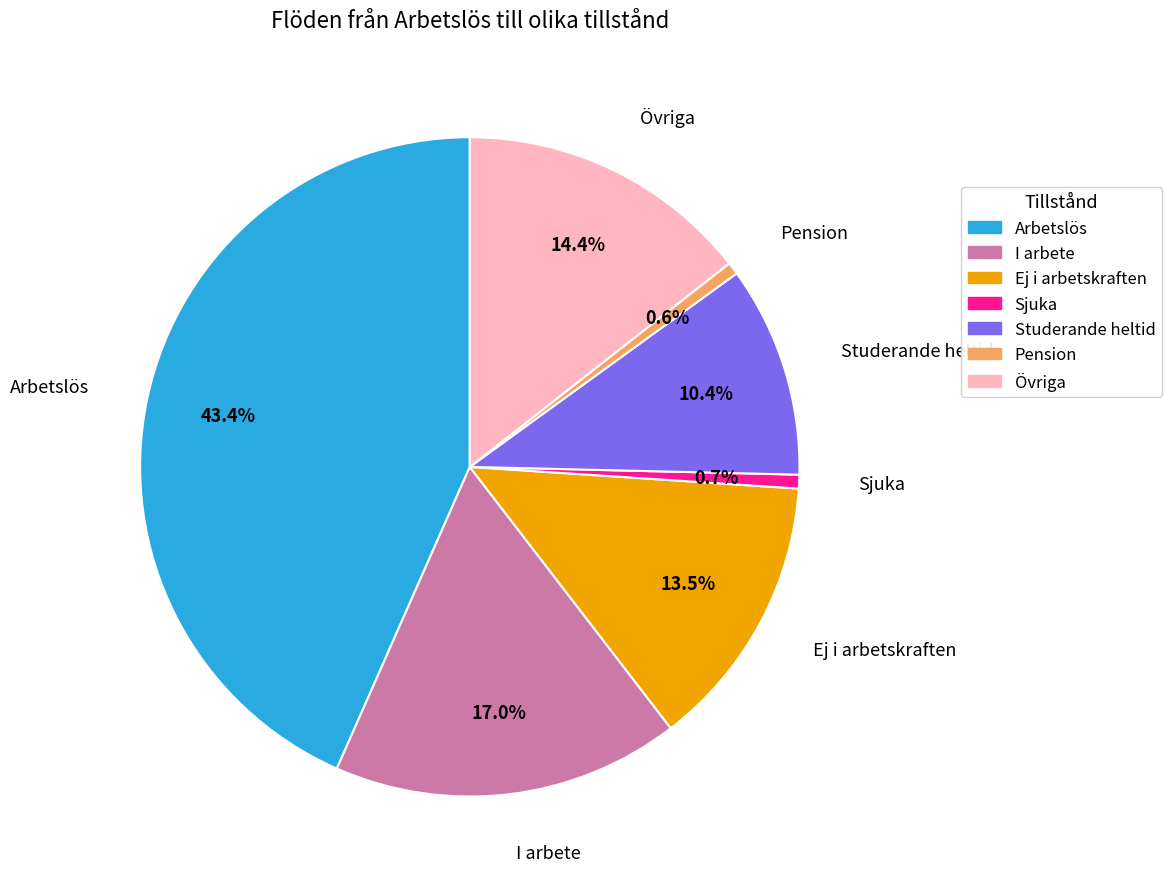

Combined, what portion of the pie is Sjuka and Ej i arbetskraften?

14.2%